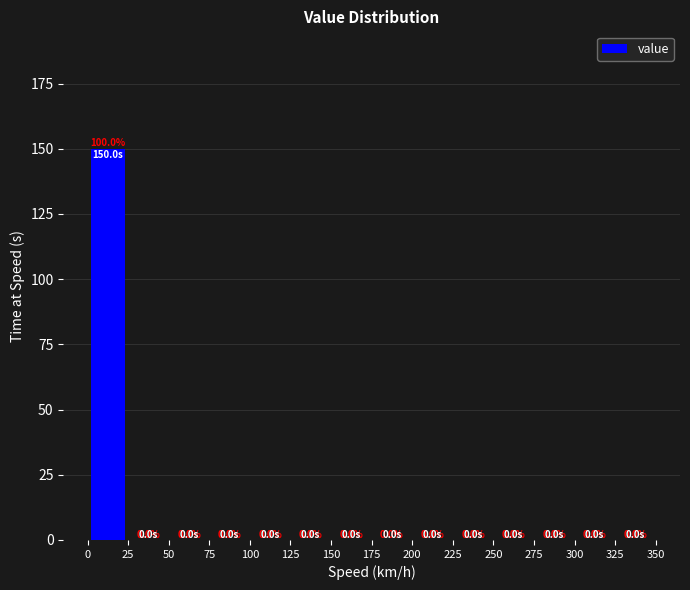

Over which range of the x-axis is the bar tallest?

0 to 25